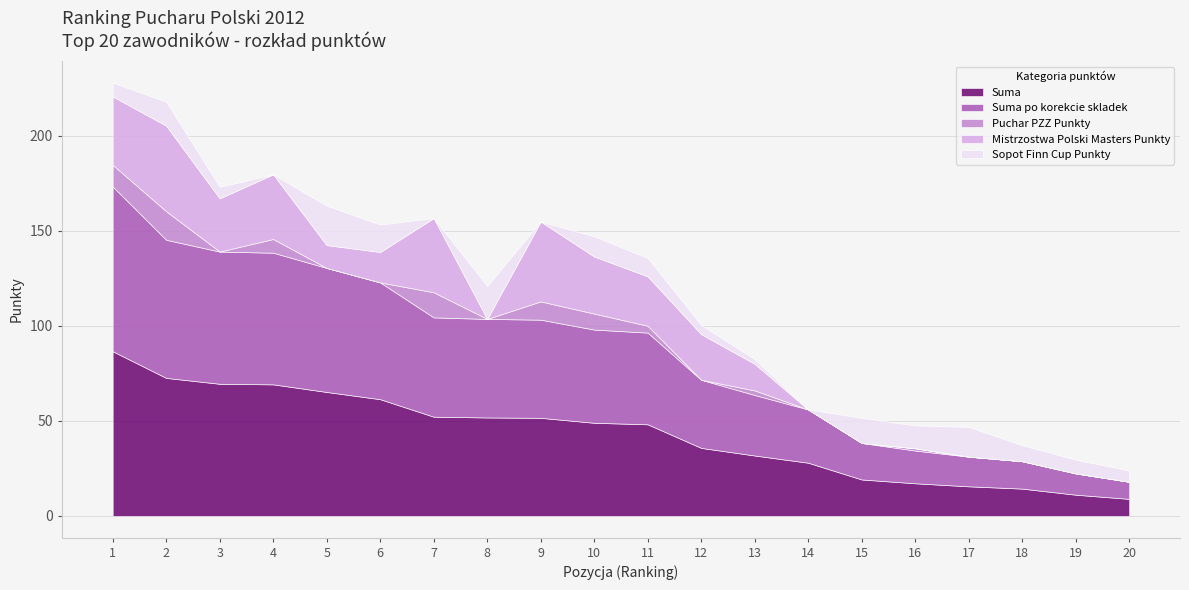

What is the value of the Sopot Finn Cup Punkty point at the 3rd from the left?

6.0